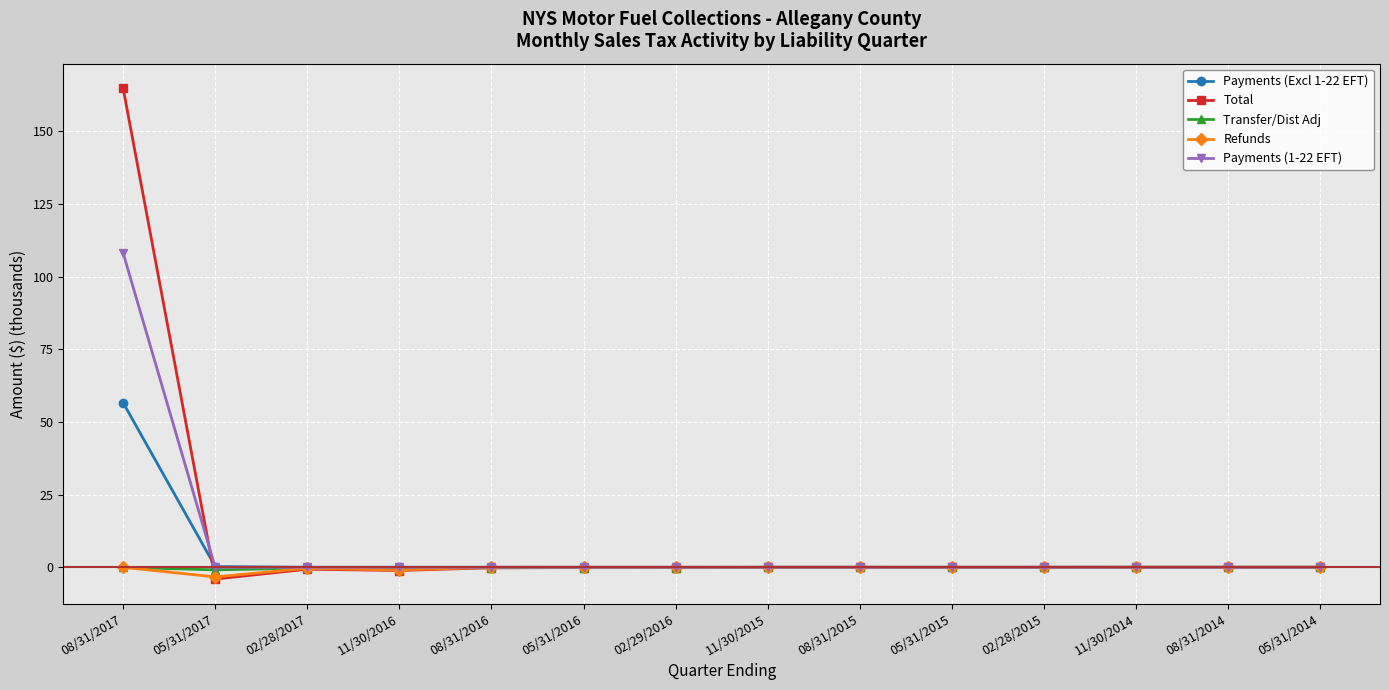

Which series has the largest range (max minus min)?

Total